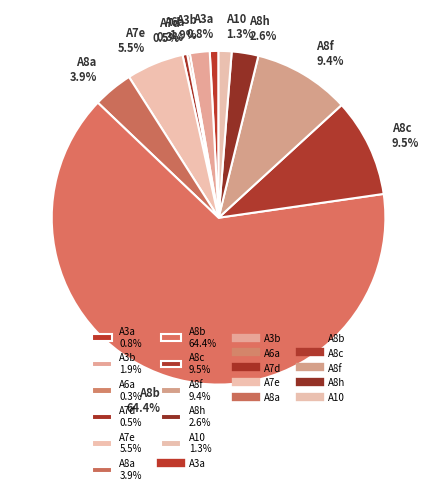

Combined, do A3a and A8c account for over 50%?

No